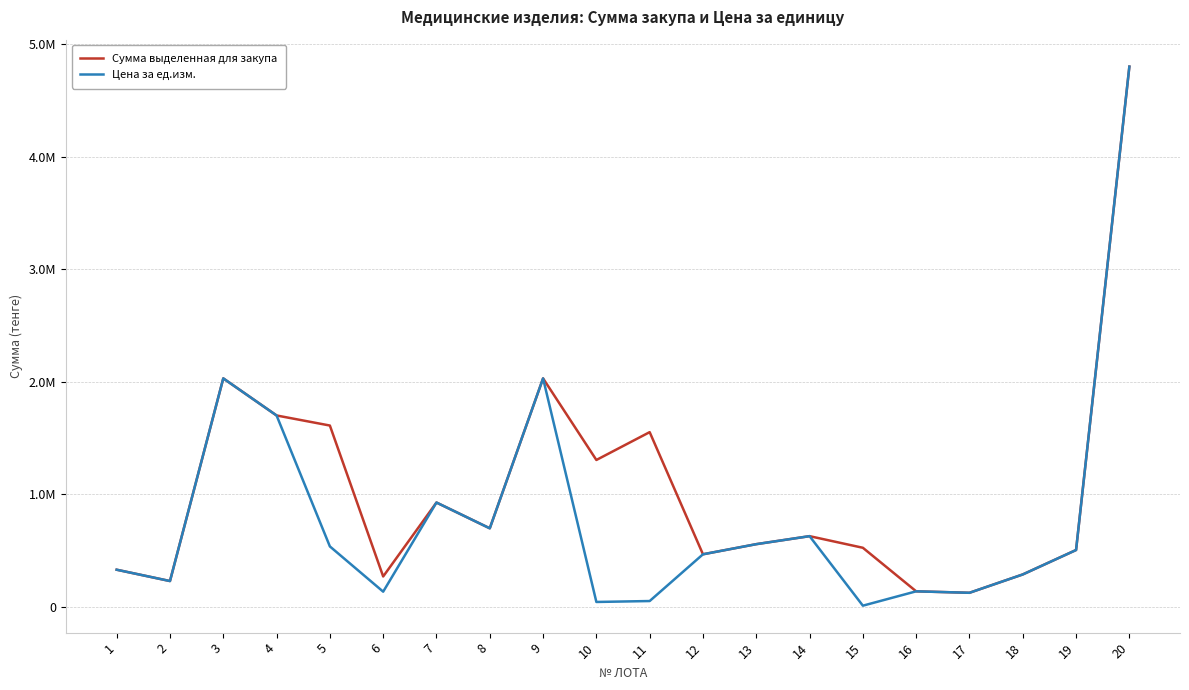

Rank the categories by Сумма выделенная для закупа value from highest to lowest.

20, 3, 9, 4, 5, 11, 10, 7, 8, 14, 13, 15, 19, 12, 1, 18, 6, 2, 16, 17